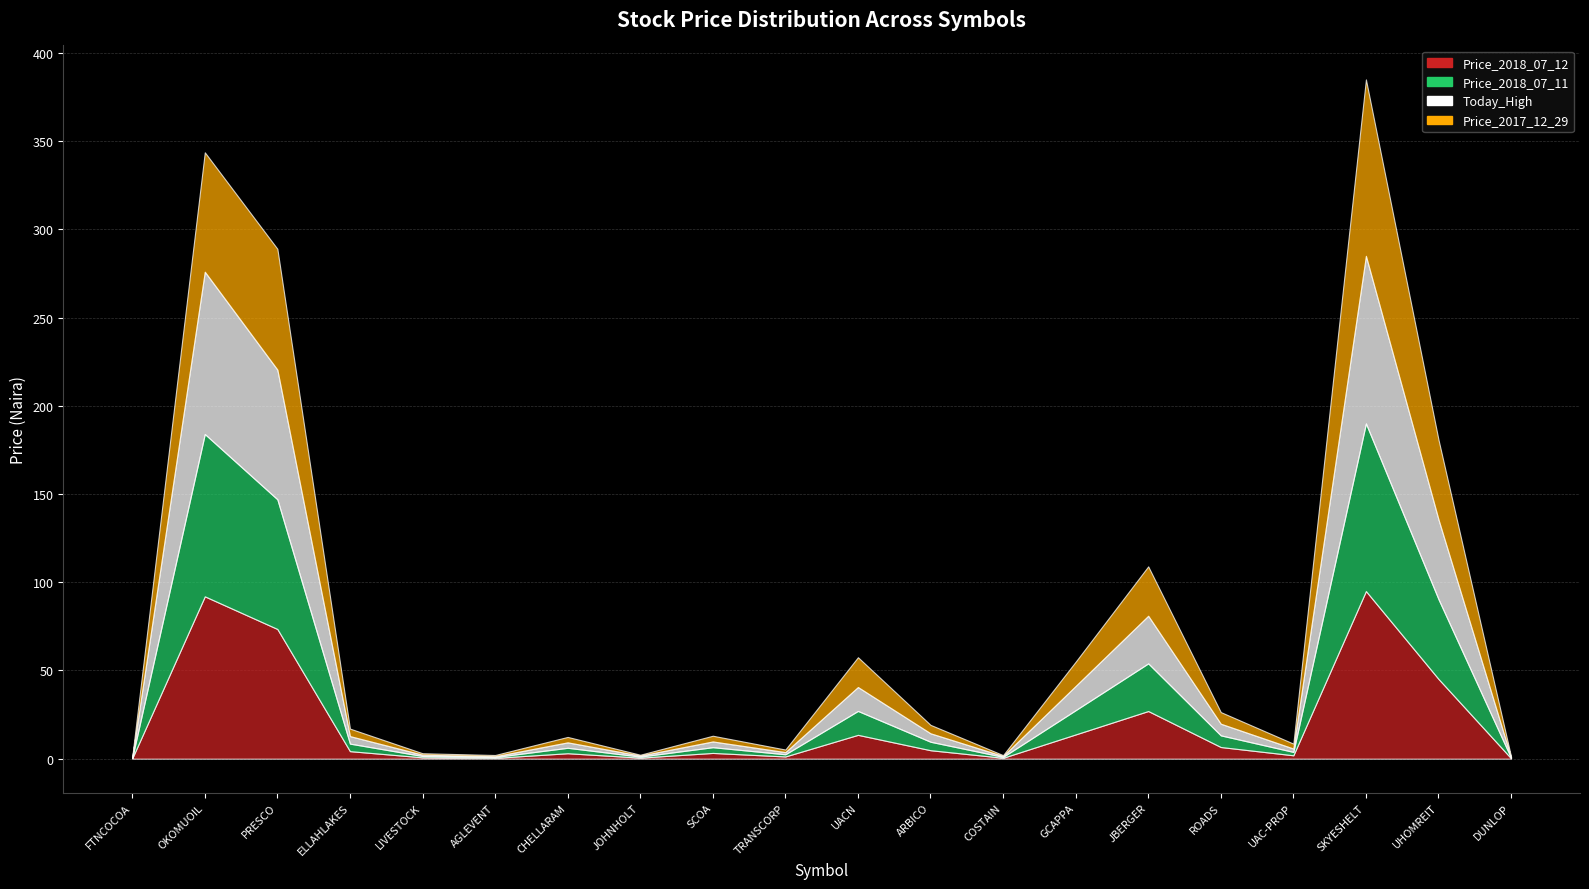

What is the difference between the Price_2018_07_12 values at GCAPPA and JBERGER?

13.3